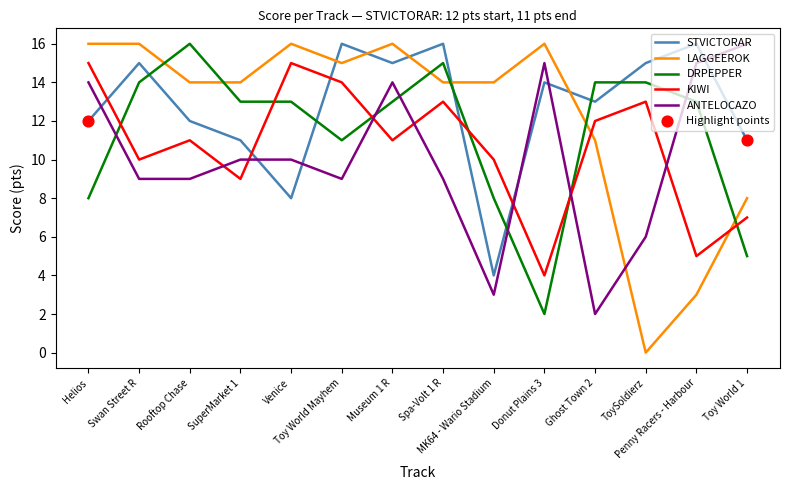

What is the total value across all series at Spa-Volt 1 R?

67